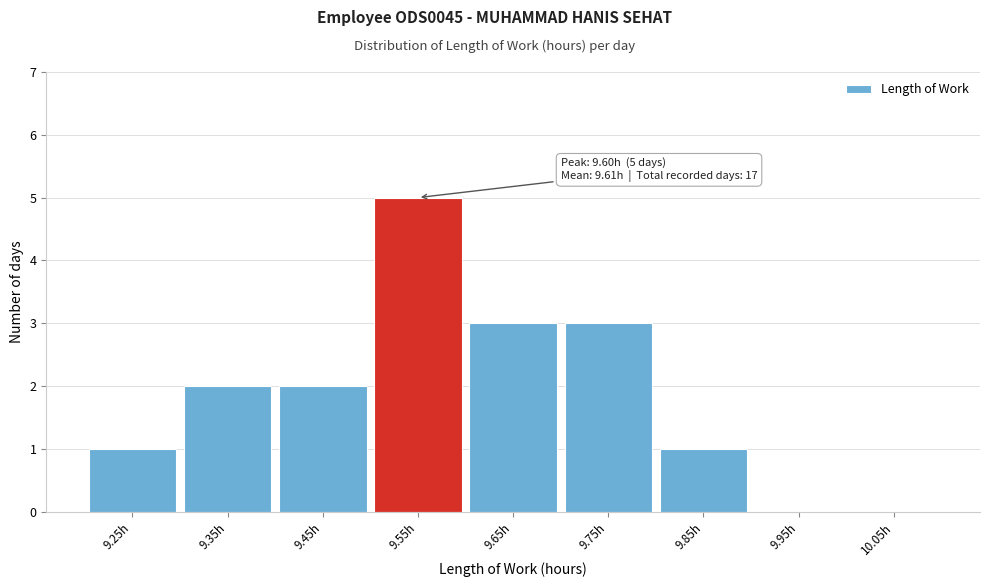

Reading right to left, list all the values displayed in this chart.

10.05h=0	9.95h=0	9.85h=1	9.75h=3	9.65h=3	9.55h=5	9.45h=2	9.35h=2	9.25h=1